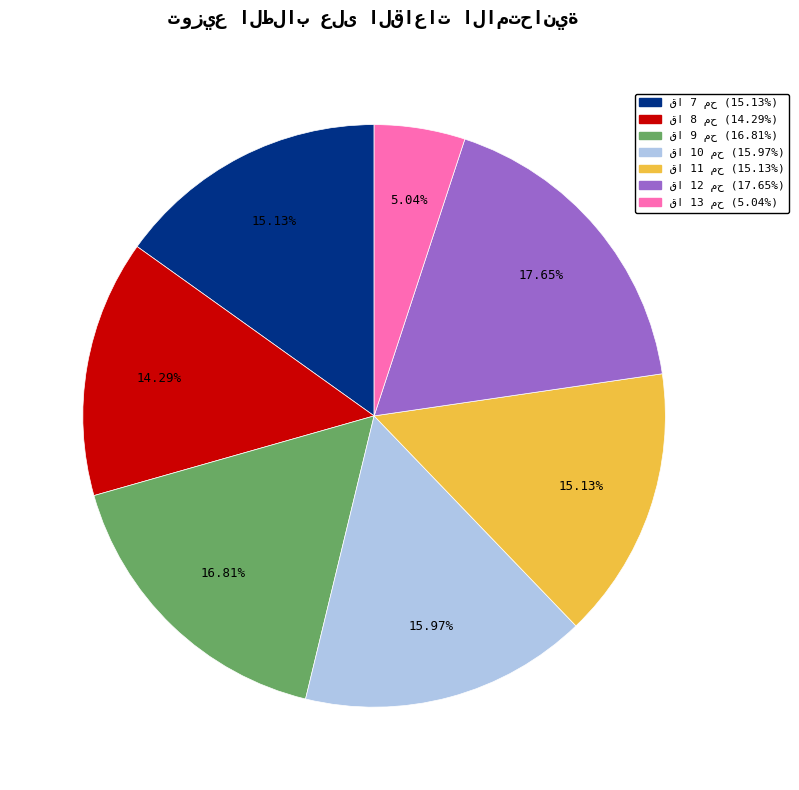

Does any single category account for the majority?

No